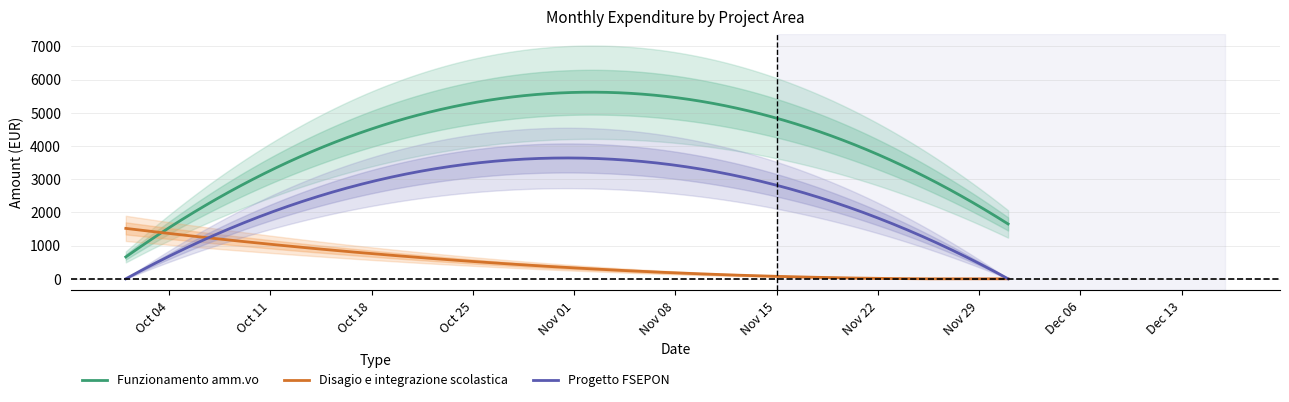

What is the lowest value of the Funzionamento amm.vo series?

659.2